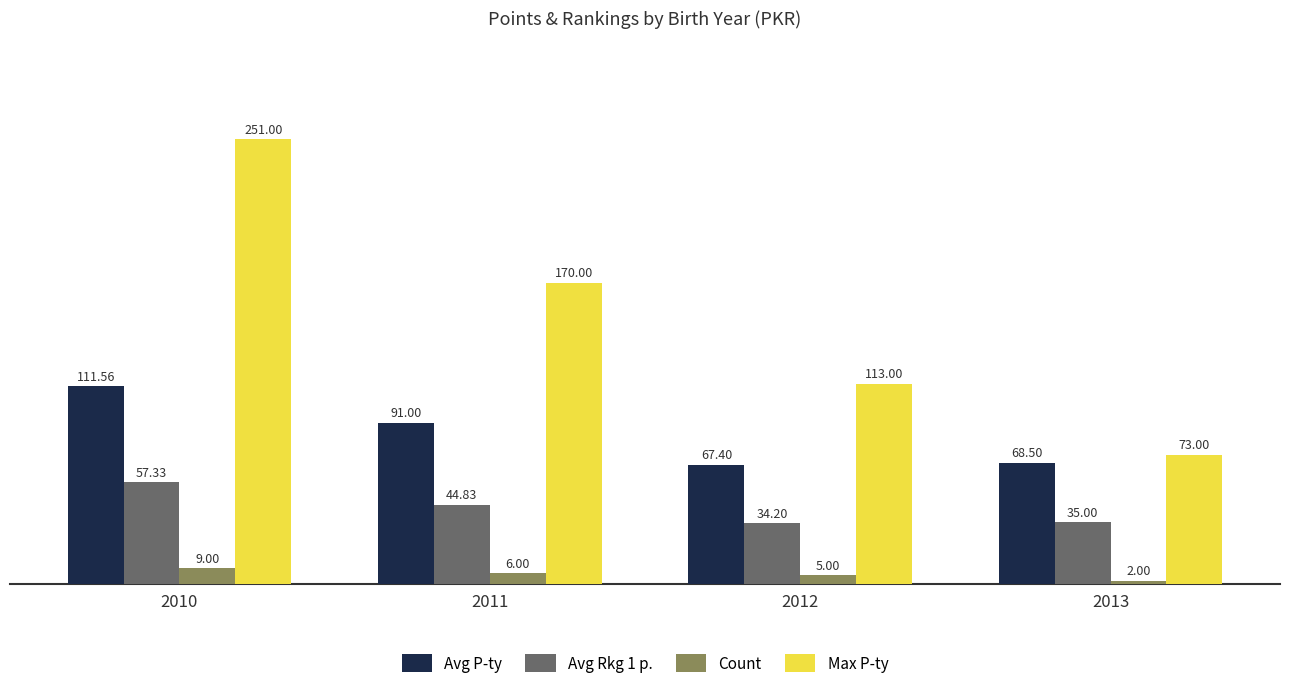

Between 2010 and 2013, which series saw the biggest shift?

Max P-ty